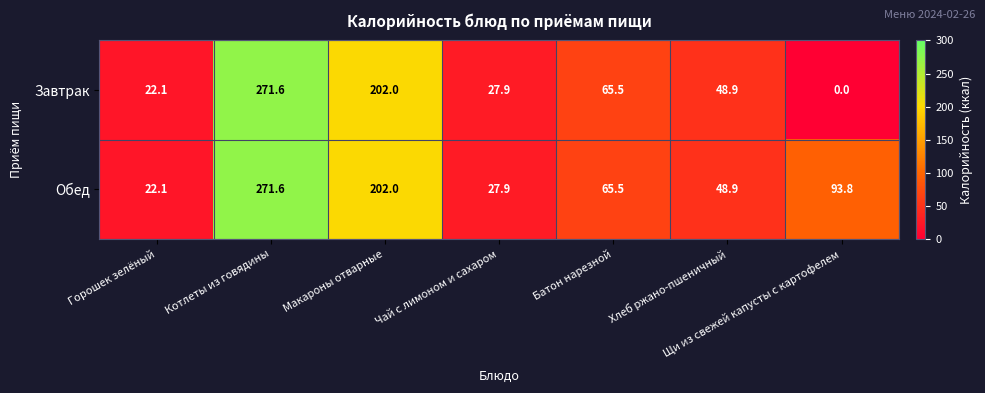

What is the difference between the maximum and minimum values in the Завтрак series?

271.6